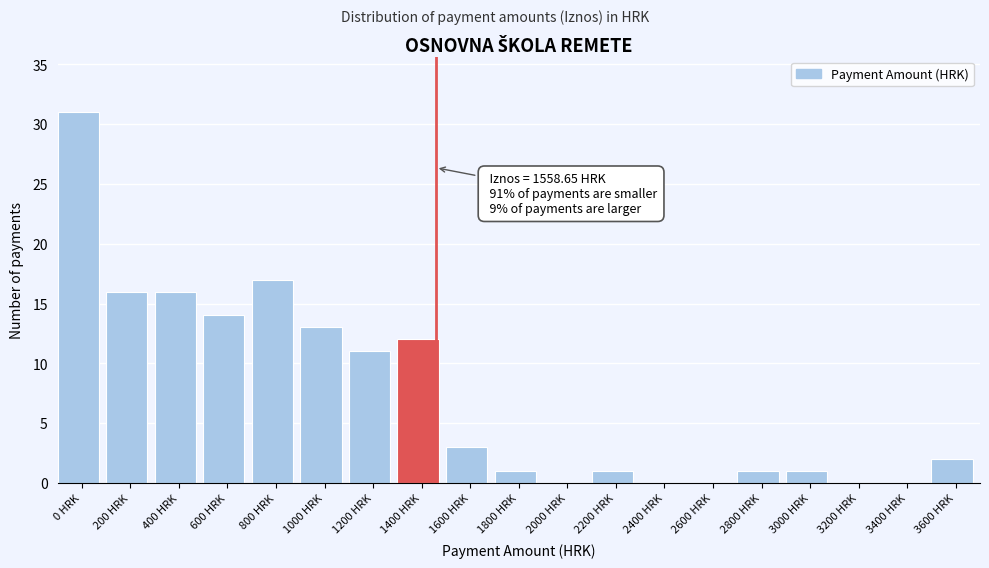

Reading left to right, what are all the values shown in this chart?

0 HRK=31	200 HRK=16	400 HRK=16	600 HRK=14	800 HRK=17	1000 HRK=13	1200 HRK=11	1400 HRK=12	1600 HRK=3	1800 HRK=1	2000 HRK=0	2200 HRK=1	2400 HRK=0	2600 HRK=0	2800 HRK=1	3000 HRK=1	3200 HRK=0	3400 HRK=0	3600 HRK=2